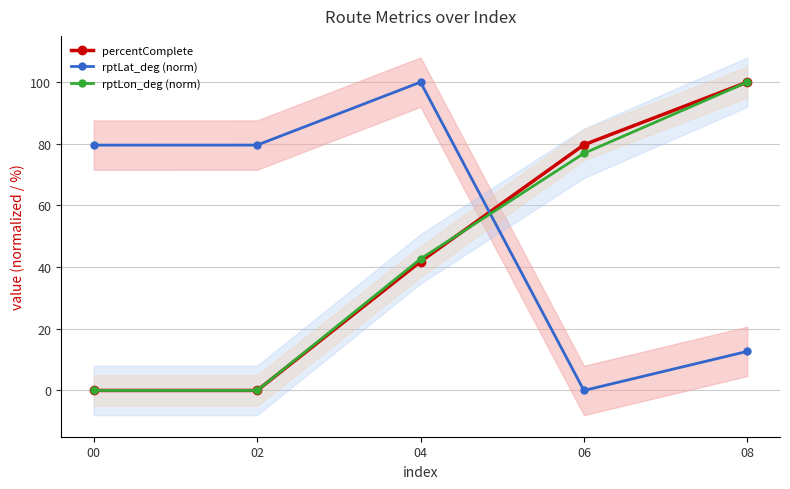

What is the difference between the second highest and second lowest values in the rptLon_deg (norm) series?

76.9